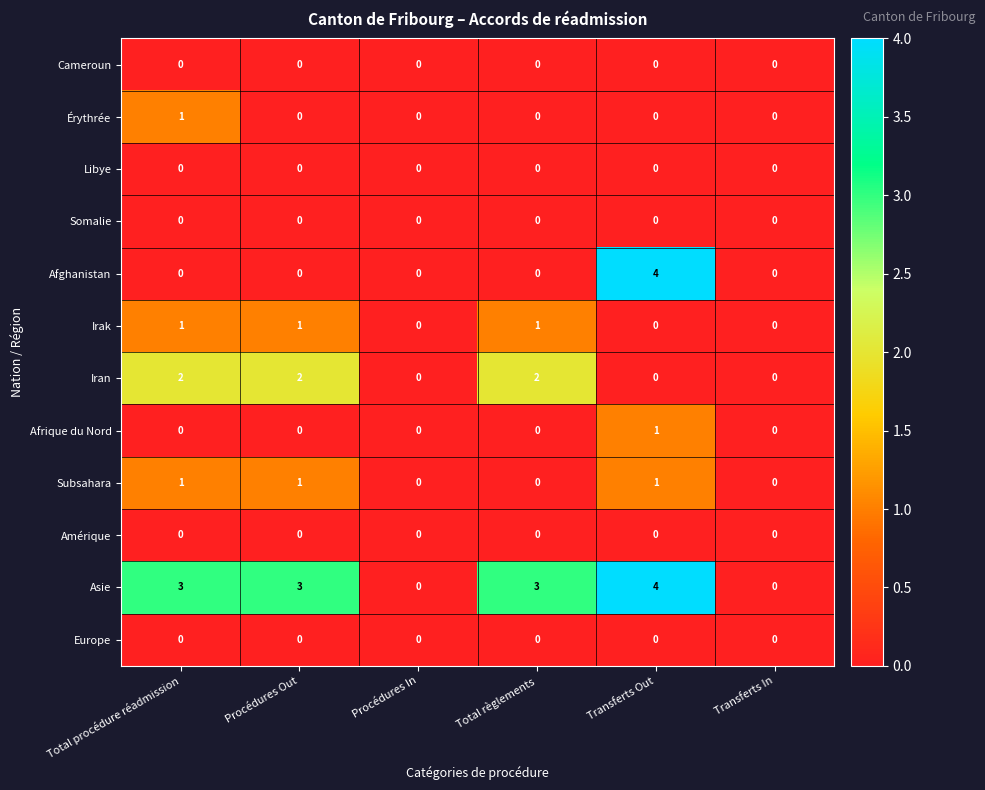

What is the spread (max minus min) of values at Total règlements?

3